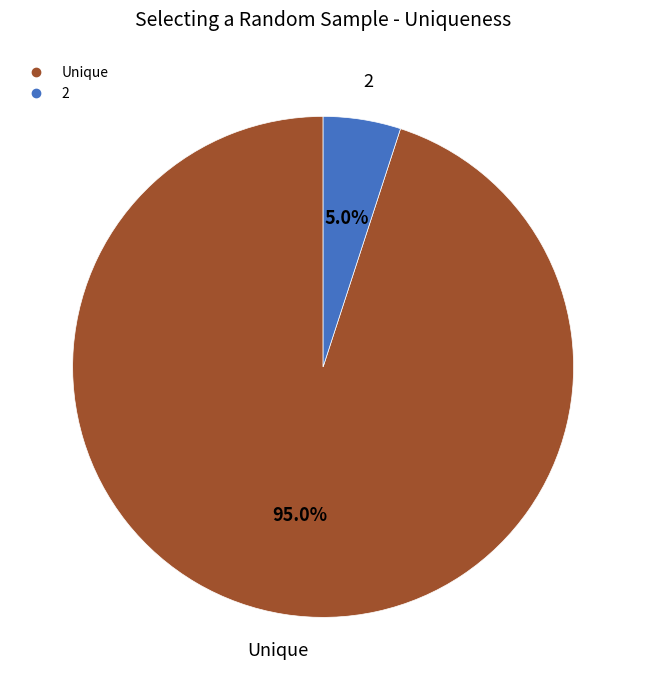

To the nearest percent, what is the difference between the largest and smallest slice percentages?

90%